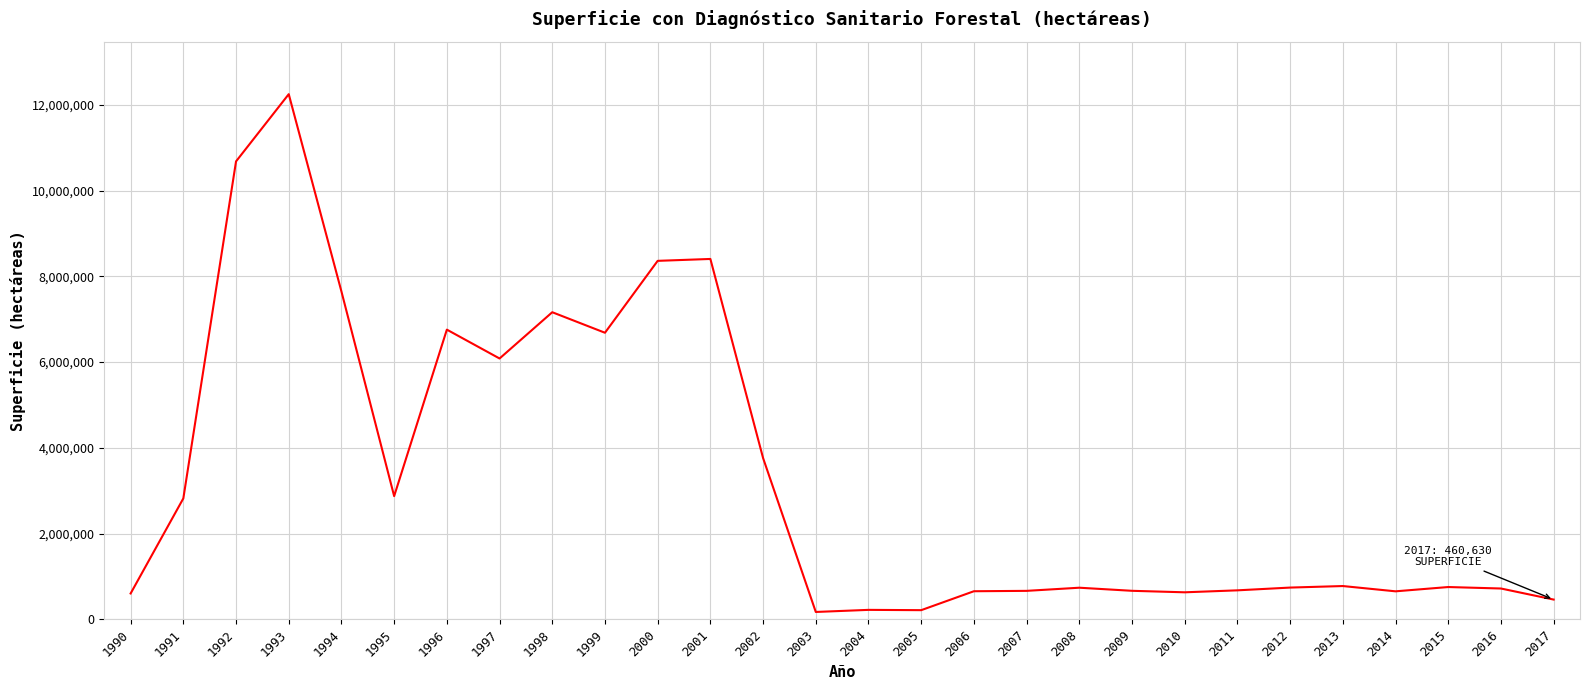

True or false: there are more than 2 points higher than both neighbors.

True